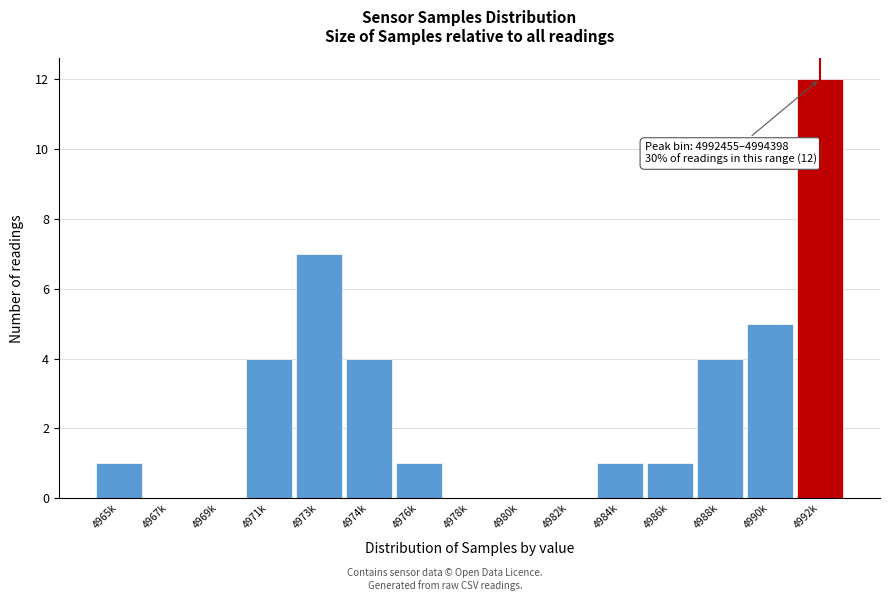

Reading left to right, list all the values displayed in this chart.

4965k=1	4967k=0	4969k=0	4971k=4	4973k=7	4974k=4	4976k=1	4978k=0	4980k=0	4982k=0	4984k=1	4986k=1	4988k=4	4990k=5	4992k=12